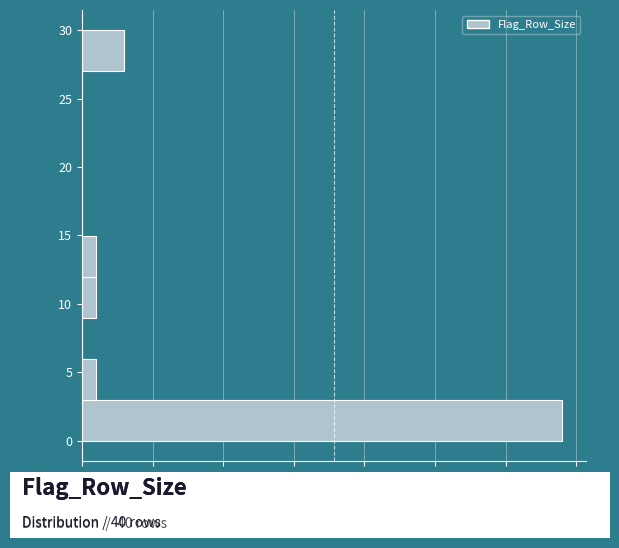

Reading bottom to top, transcribe this chart: for each bar, give the range it covers on the y-axis and its length. The values are not printed on the chart, so give them approximately, as read against the axis.

0 to 3: 34
3 to 6: 1
6 to 9: 0
9 to 12: 1
12 to 15: 1
15 to 18: 0
18 to 21: 0
21 to 24: 0
24 to 27: 0
27 to 30: 3